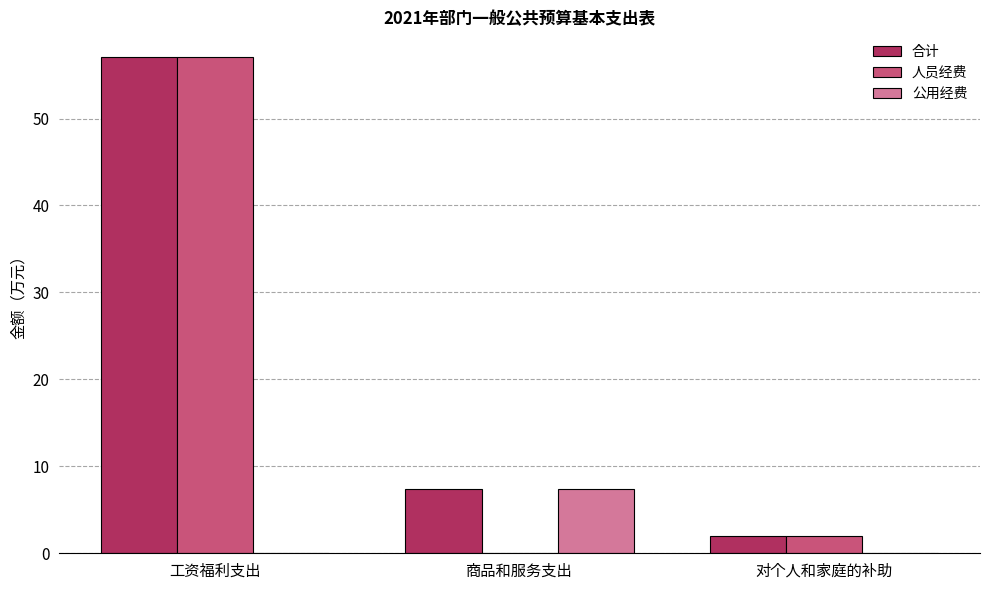

Which category has the highest value in the 合计 series?

工资福利支出